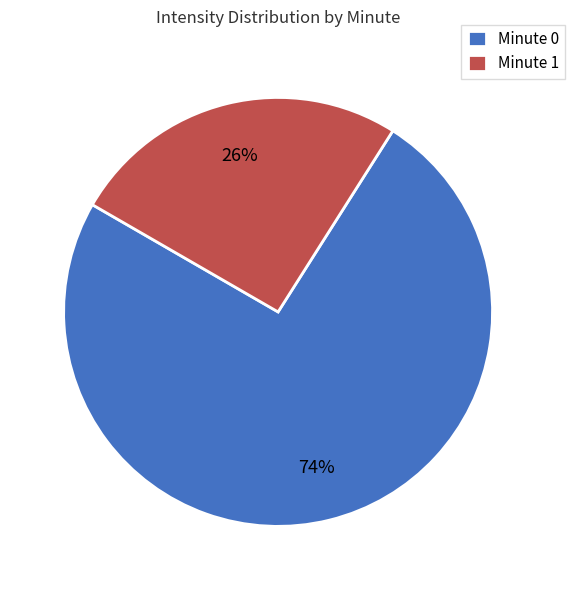

Is there a majority slice in this chart?

Yes